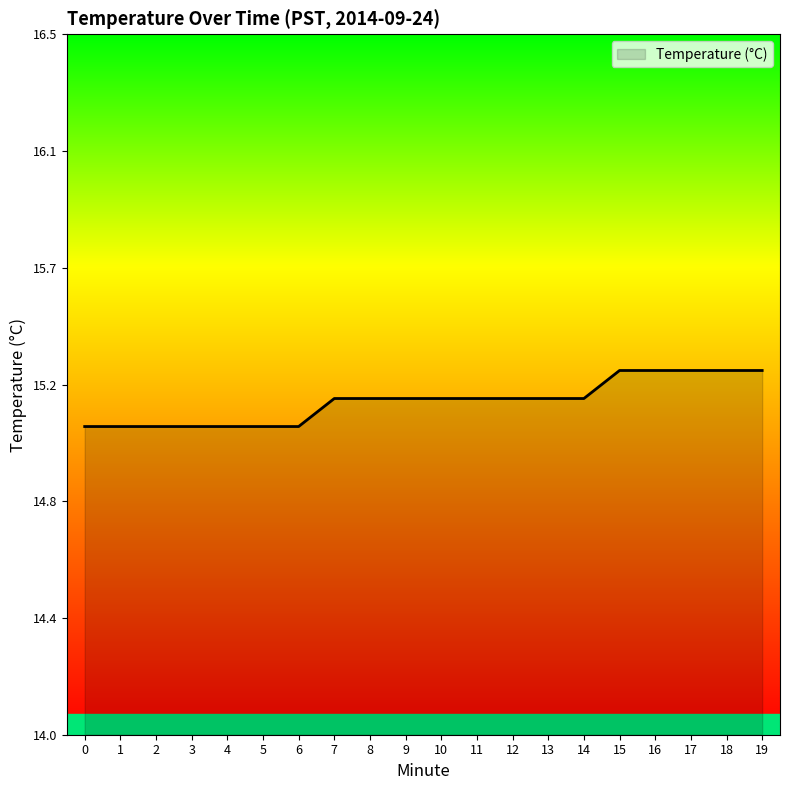

True or false: there are more than 0 points higher than both neighbors.

False